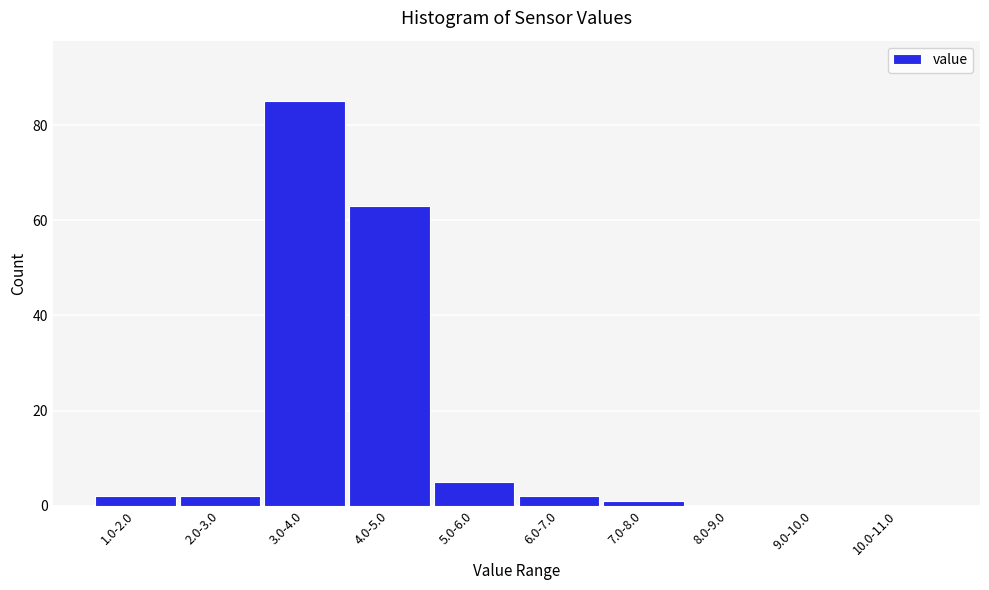

Reading left to right, extract all data points from this chart.

1.0-2.0=2	2.0-3.0=2	3.0-4.0=85	4.0-5.0=63	5.0-6.0=5	6.0-7.0=2	7.0-8.0=1	8.0-9.0=0	9.0-10.0=0	10.0-11.0=0